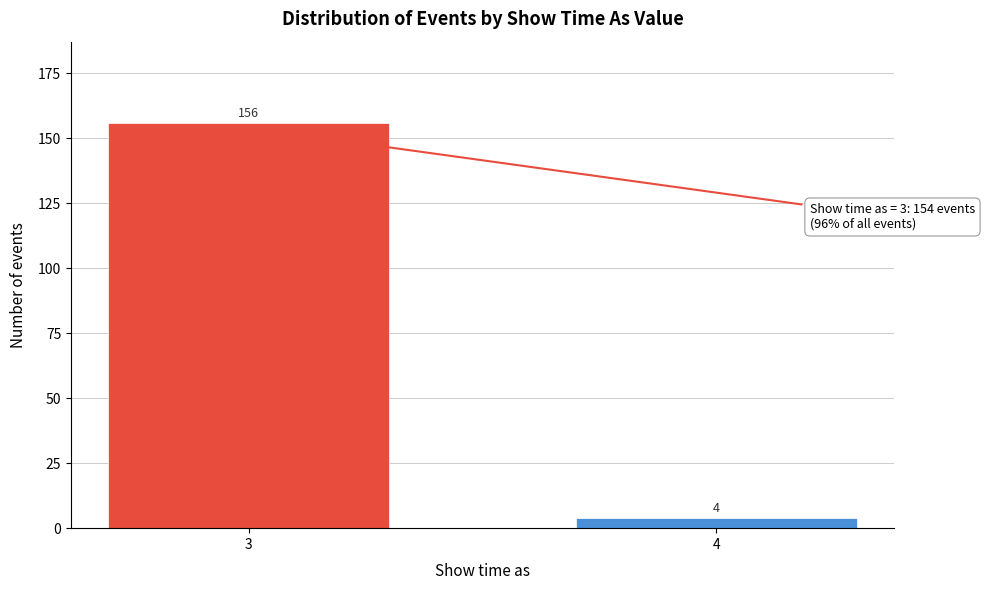

Reading left to right, list all the values displayed in this chart.

156	4